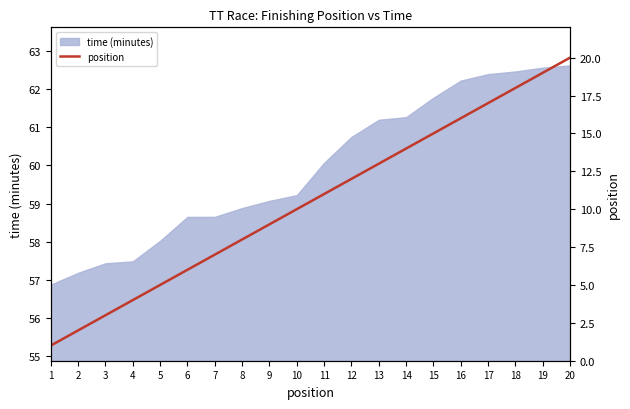

What is the minimum value for time (minutes)?

56.9